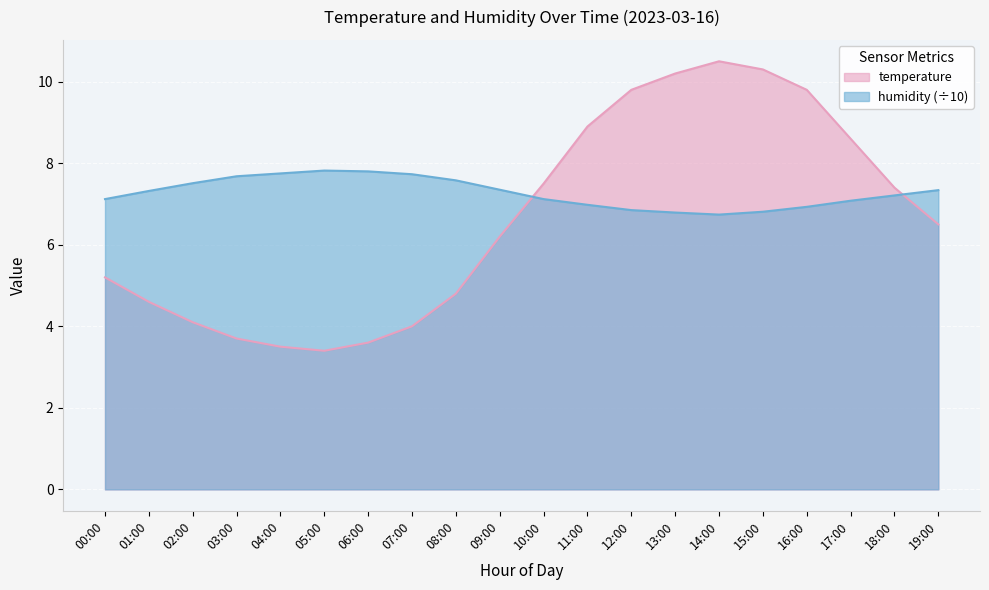

Which series changed the most between 01:00 and 07:00?

temperature